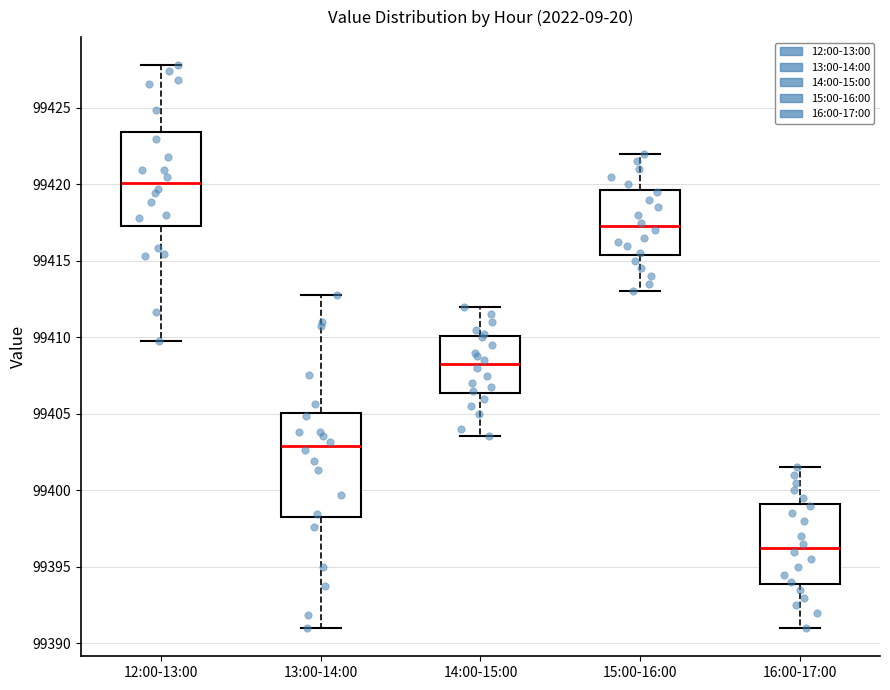

Which box has the lowest median line?

16:00-17:00